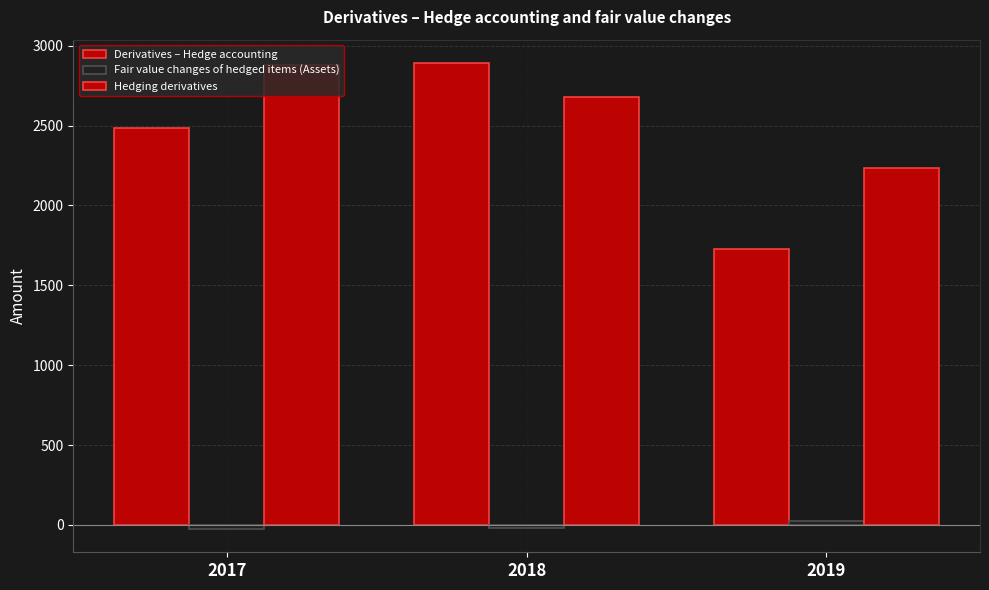

What is the lowest value of the Hedging derivatives series?

2233